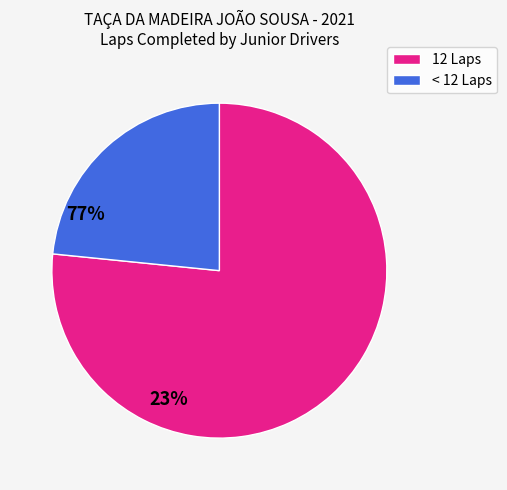

Approximately how many times larger is the value at 12 Laps compared to < 12 Laps?

3.3